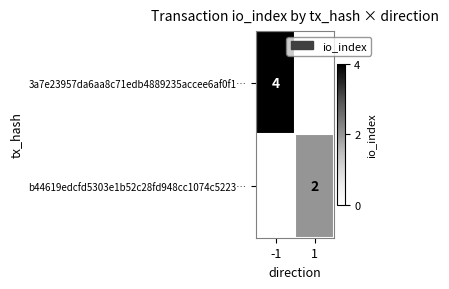

Is the value of 3a7e23957da6aa8c71edb4889235accee6af0f1… at -1 greater than the value of b44619edcfd5303e1b52c28fd948cc1074c5223… at 1?

Yes